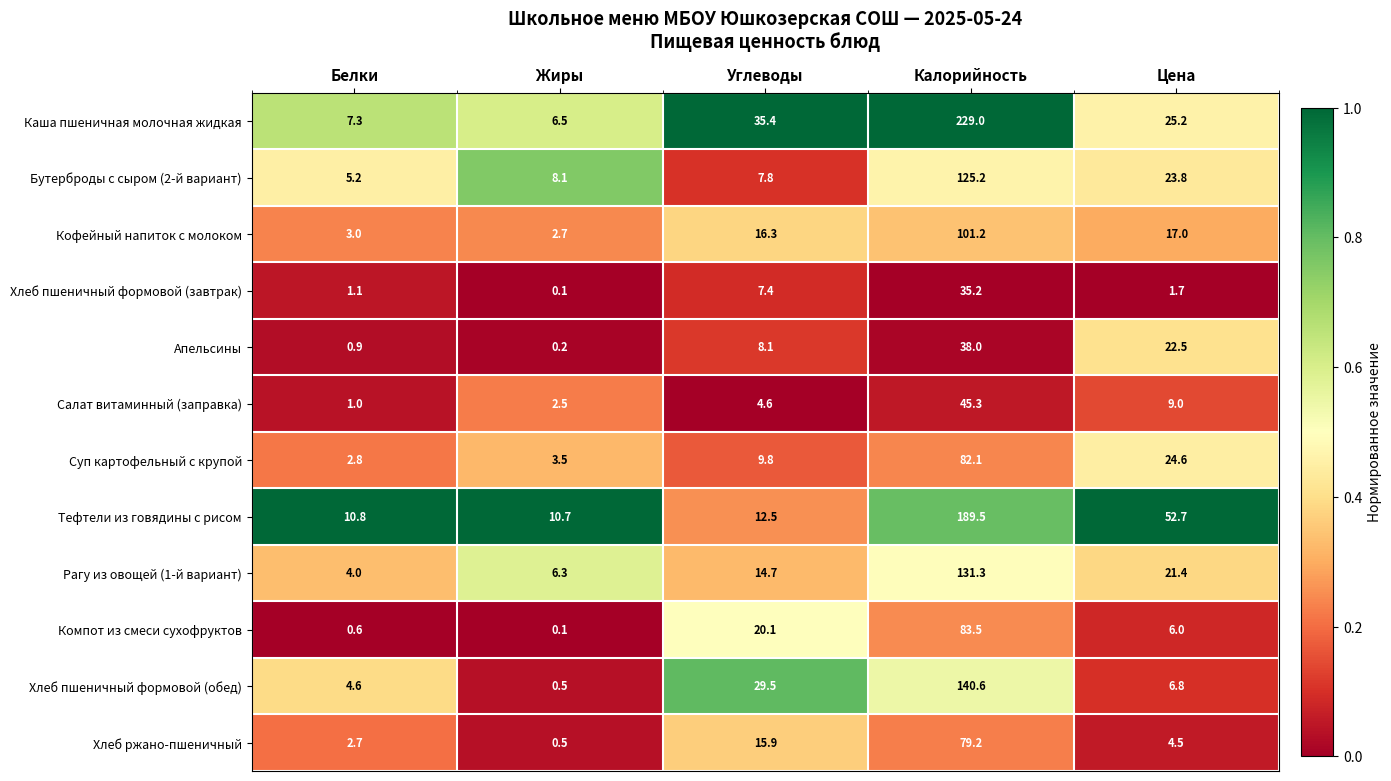

What is the sum of all Апельсины values?

69.7